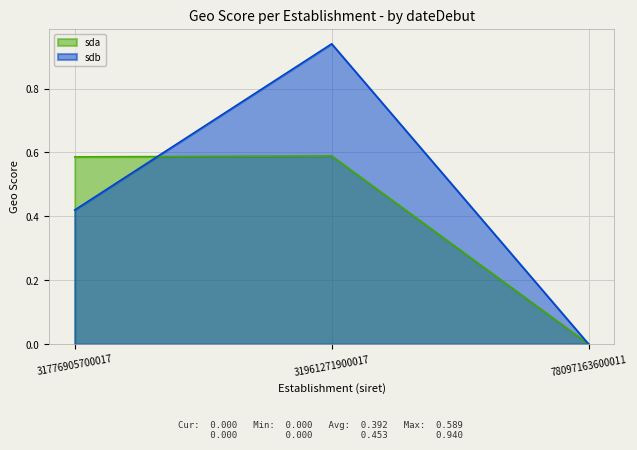

Which category has the lowest value in the sdb series?

78097163600011